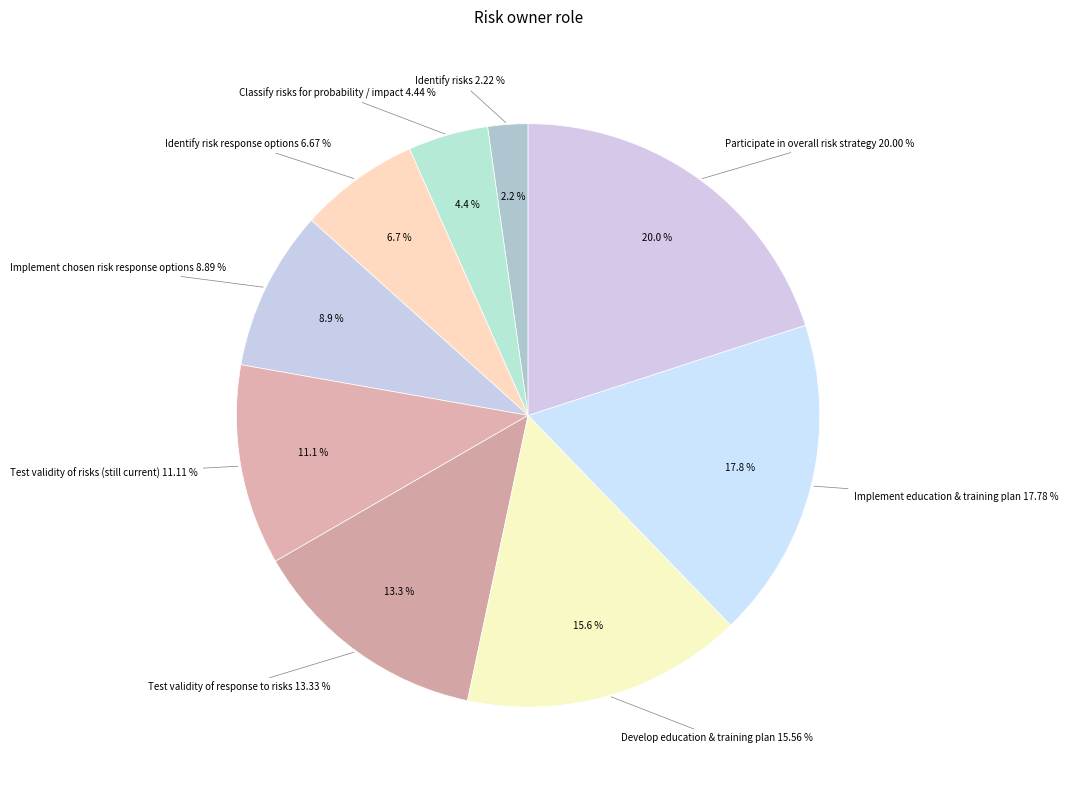

Which slice is the smallest?

Identify risks